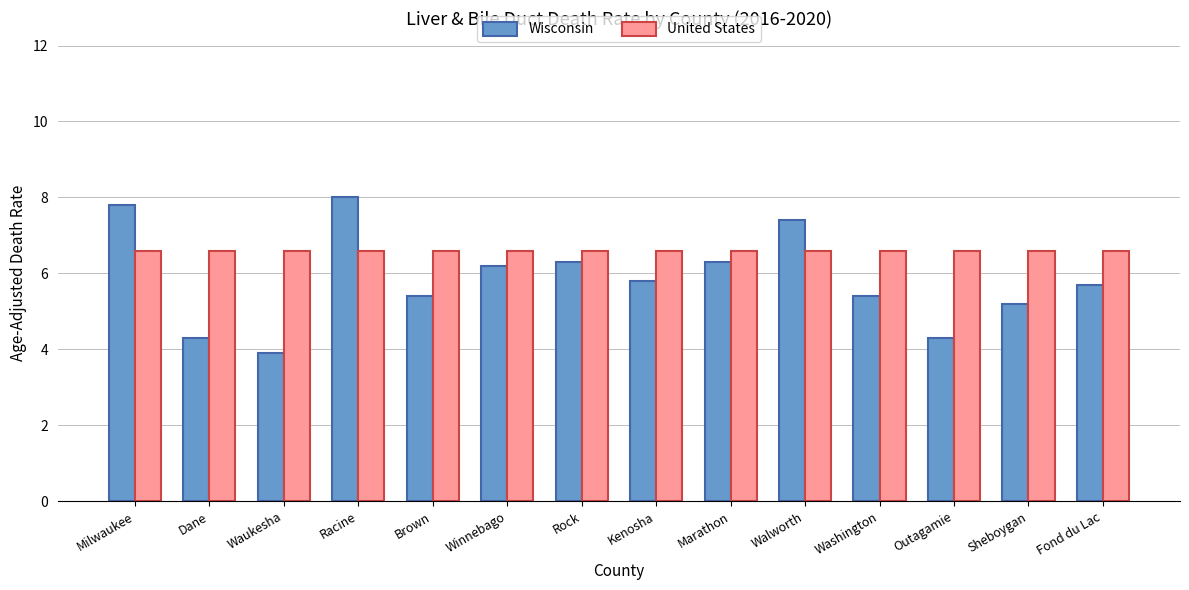

How many bars are there in each group?

2